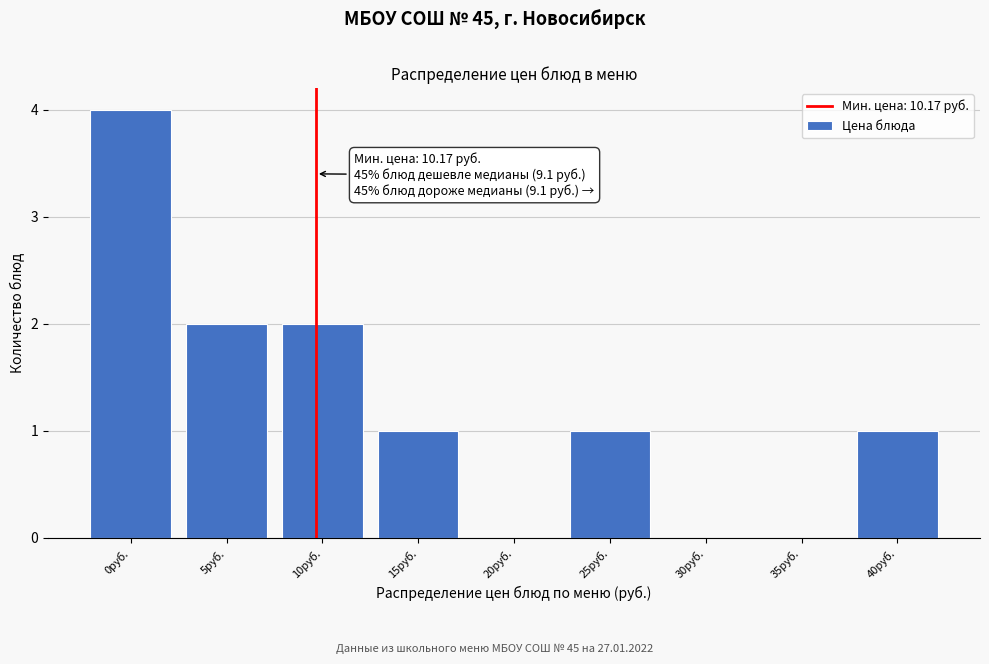

Reading right to left, transcribe all the data shown in this chart.

40руб.=1	35руб.=0	30руб.=0	25руб.=1	20руб.=0	15руб.=1	10руб.=2	5руб.=2	0руб.=4